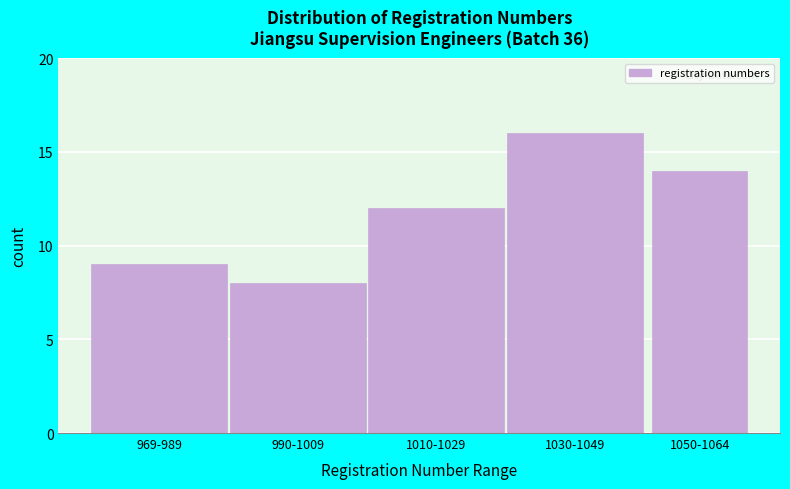

Reading left to right, transcribe all the data shown in this chart.

969-989=9	990-1009=8	1010-1029=12	1030-1049=16	1050-1064=14